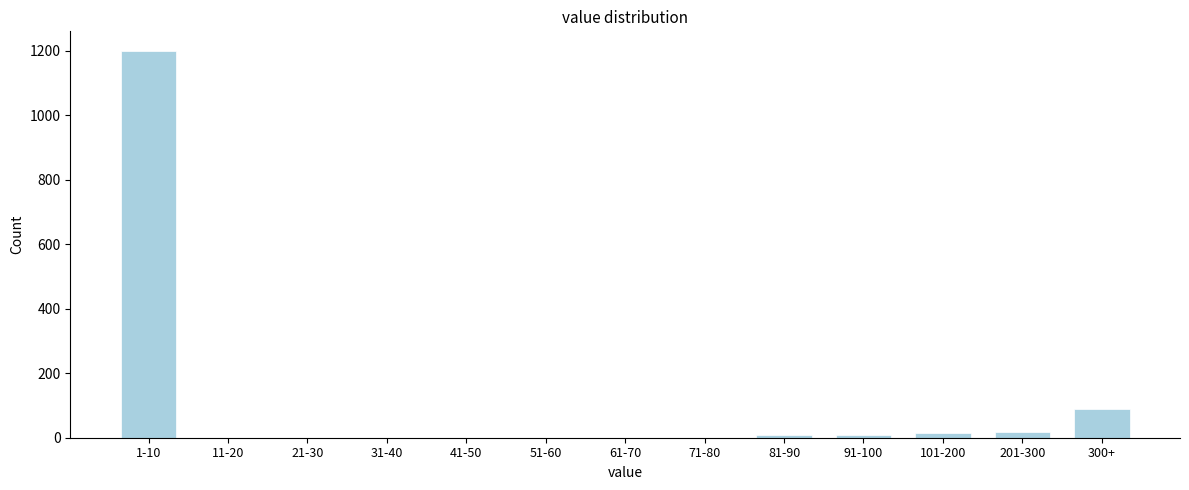

What is the sum of all values?

1338